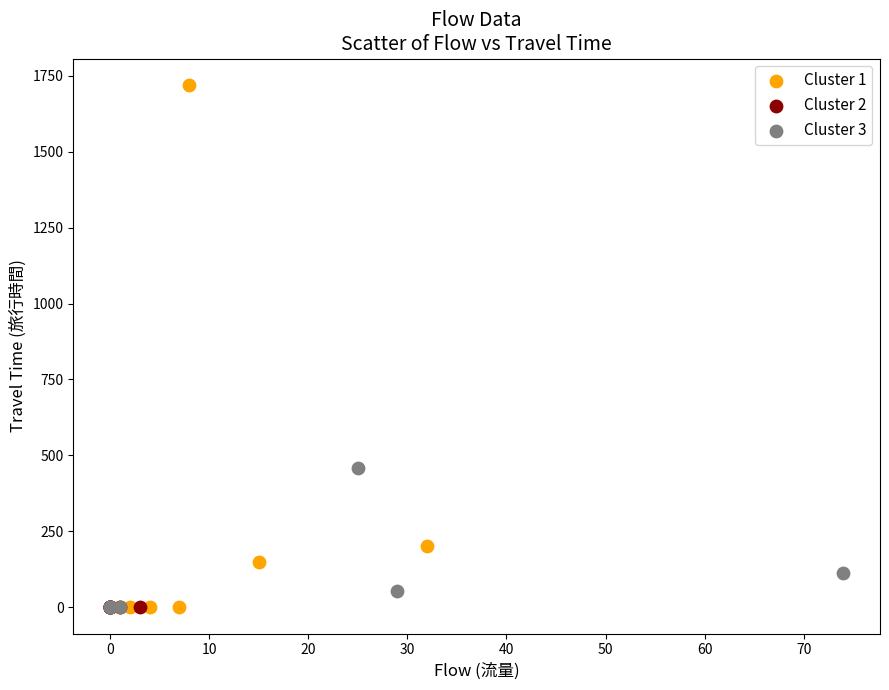

Which series contains the highest Y value?

Cluster 1